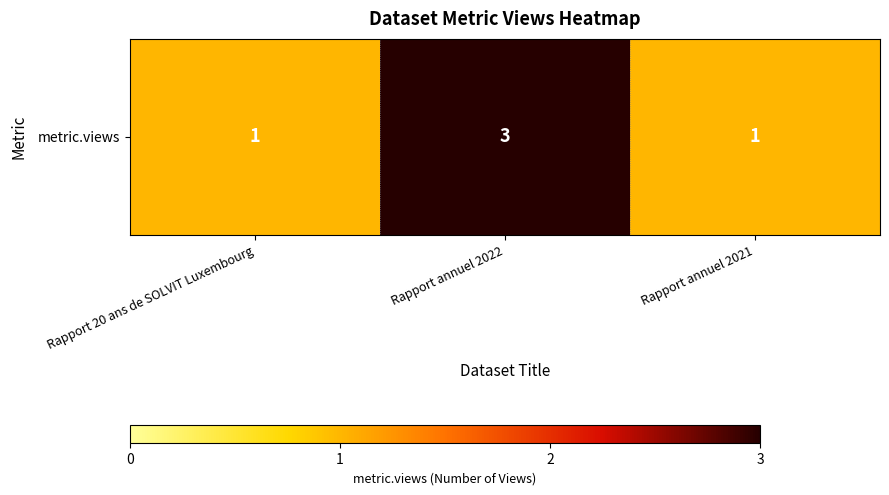

Rank the categories by value from highest to lowest.

Rapport annuel 2022, Rapport 20 ans de SOLVIT Luxembourg, Rapport annuel 2021